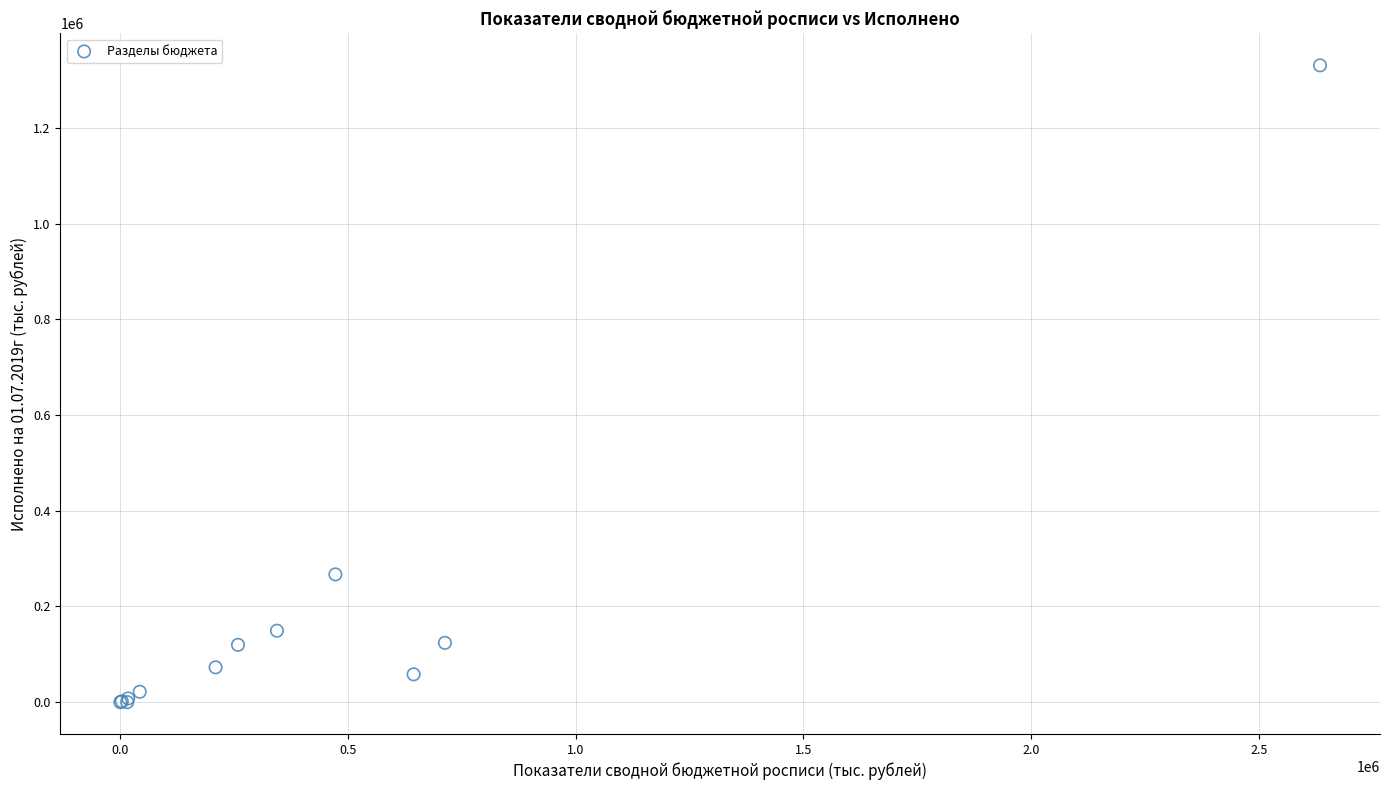

What Y value in the scatter plot is closest to 665622?

267052.9